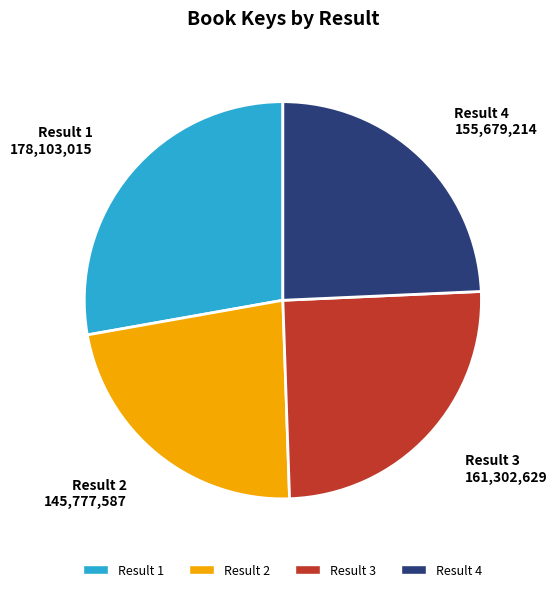

What is the smallest slice in the pie chart?

Result 2